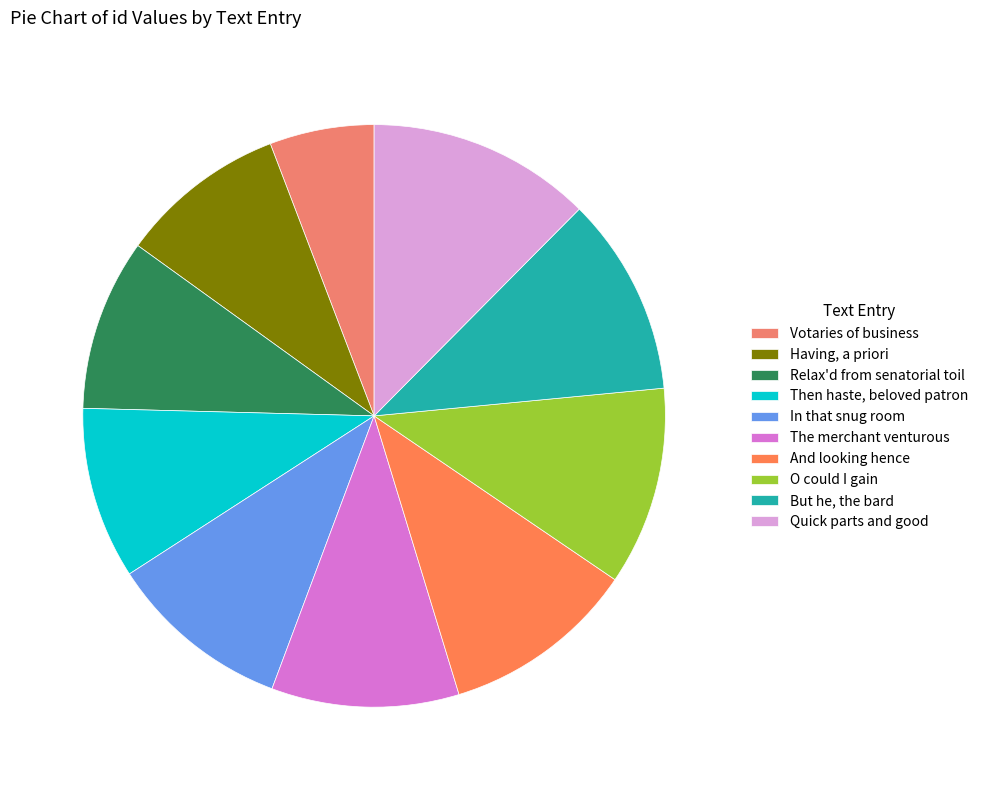

Which slice is the largest?

Quick parts and good